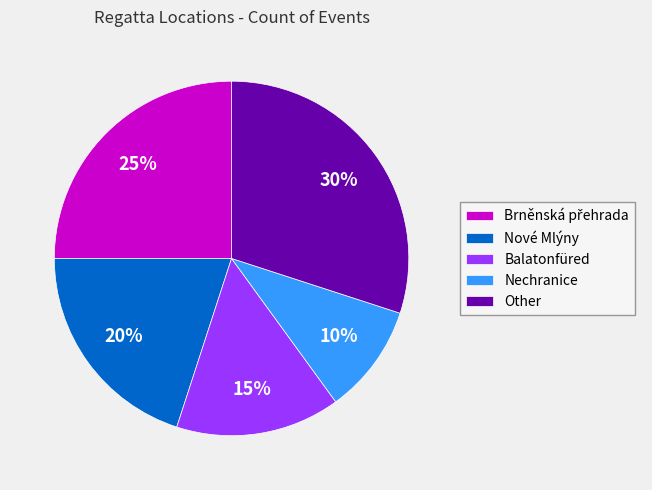

Does any single category account for the majority?

No